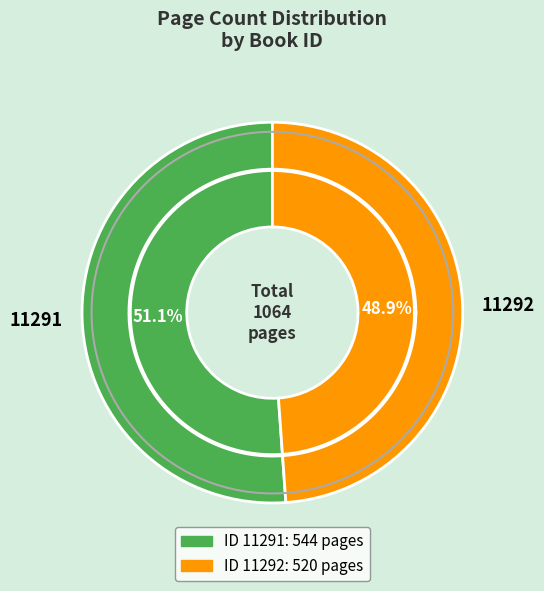

How many segments does this pie chart have?

2